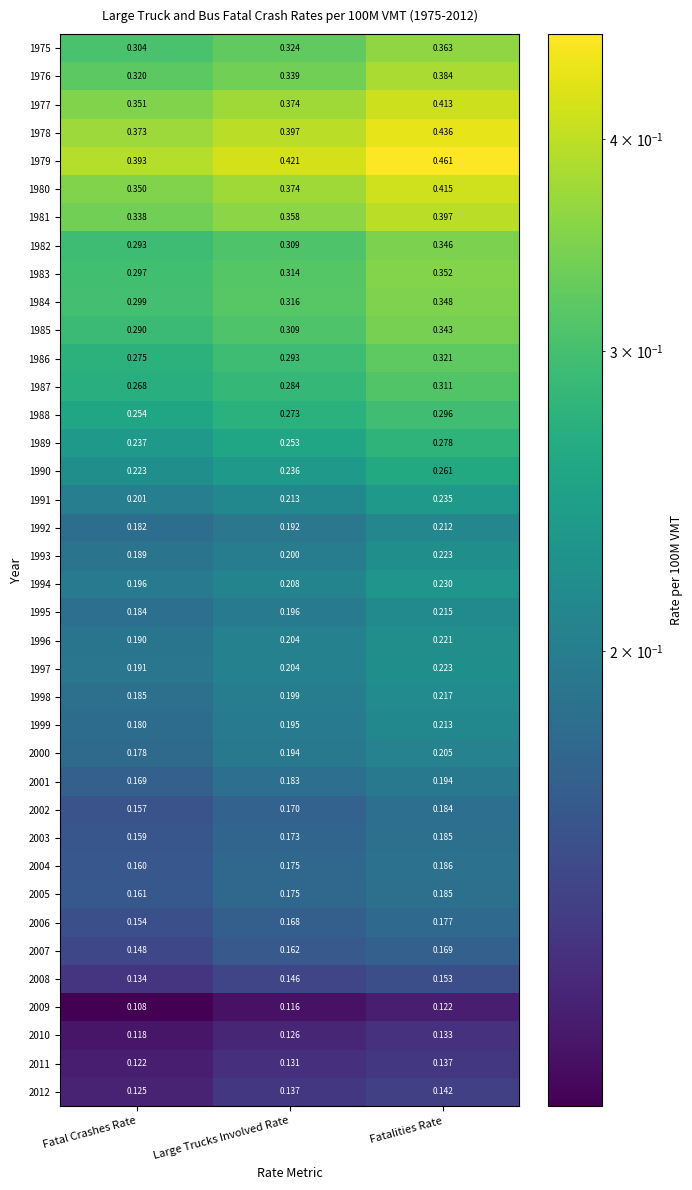

Rank the categories by 1986 value from highest to lowest.

Fatalities Rate, Large Trucks Involved Rate, Fatal Crashes Rate